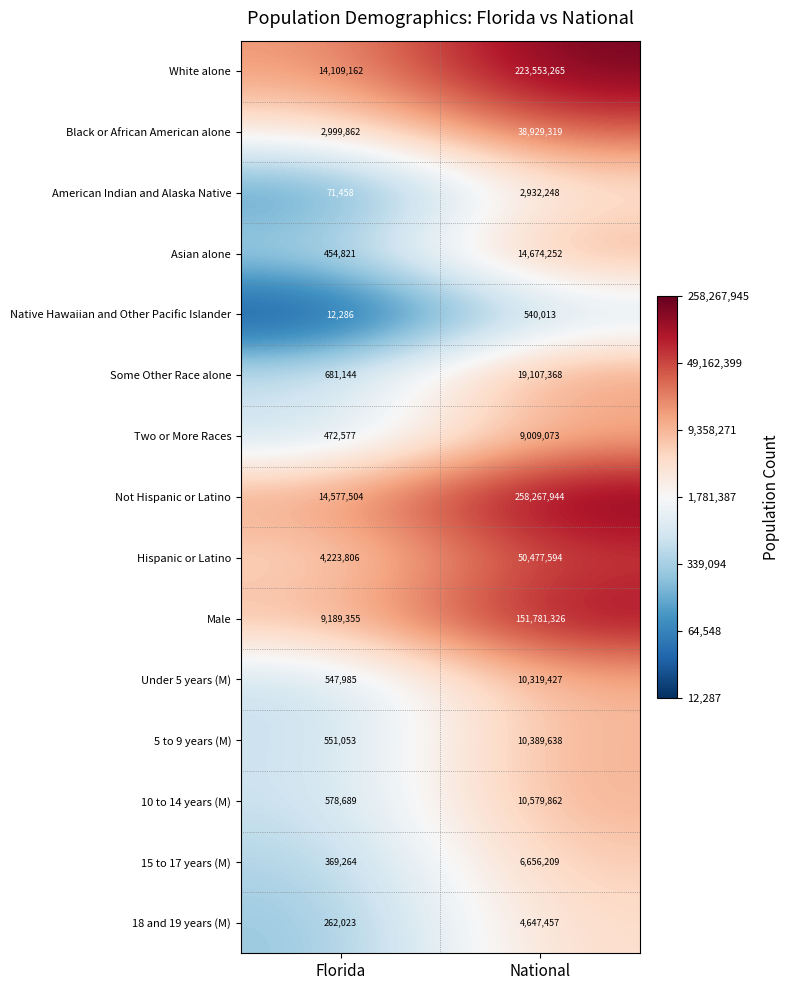

Reading right to left, what are all the values shown in this chart?

White alone: 223553265	14109162
Black or African American alone: 38929319	2999862
American Indian and Alaska Native: 2932248	71458
Asian alone: 14674252	454821
Native Hawaiian and Other Pacific Islander: 540013	12286
Some Other Race alone: 19107368	681144
Two or More Races: 9009073	472577
Not Hispanic or Latino: 258267944	14577504
Hispanic or Latino: 50477594	4223806
Male: 151781326	9189355
Under 5 years (M): 10319427	547985
5 to 9 years (M): 10389638	551053
10 to 14 years (M): 10579862	578689
15 to 17 years (M): 6656209	369264
18 and 19 years (M): 4647457	262023